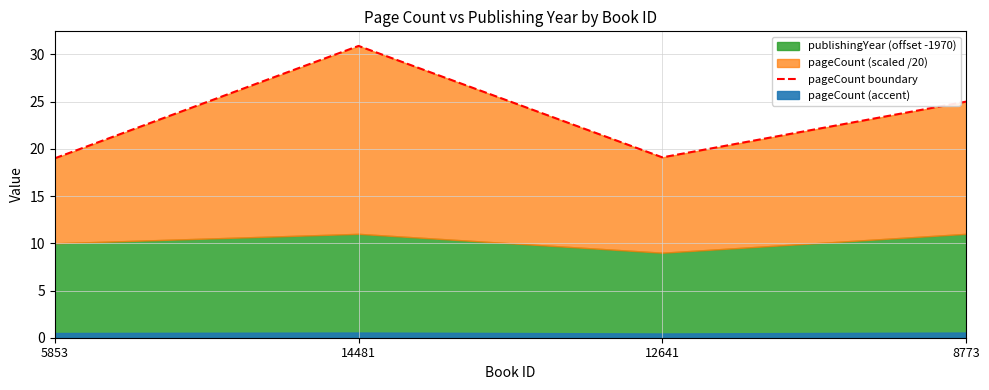

At which label is the value closest to 24?

8773